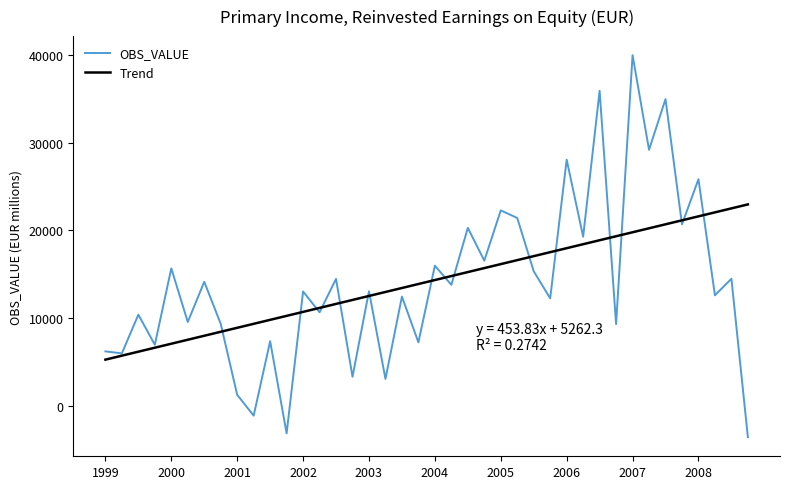

List the series in order of their peak value, lowest first.

Trend, OBS_VALUE